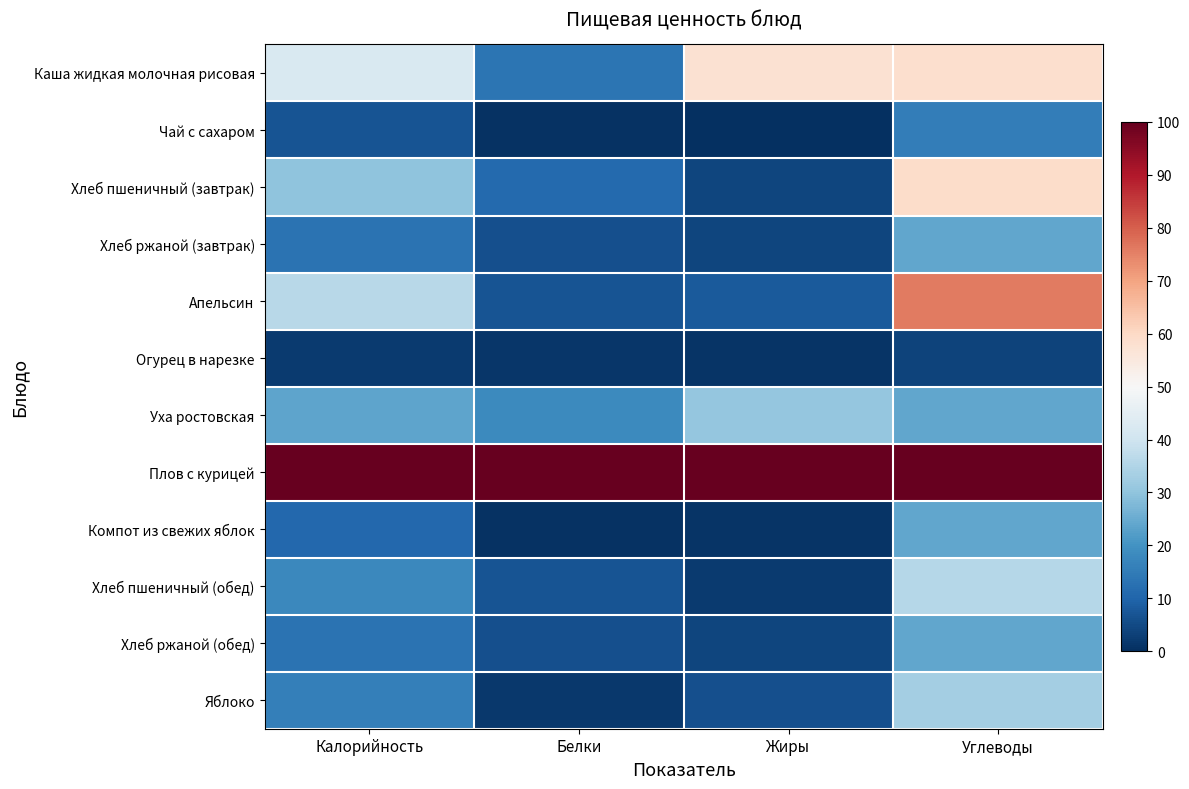

What is the spread (max minus min) of values at Углеводы?

96.4